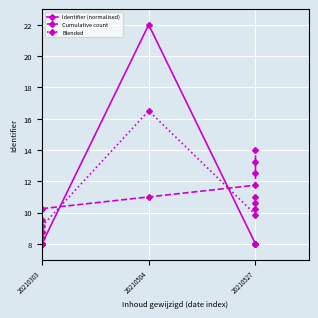

What is the average value of the Cumulative count series?

11.0